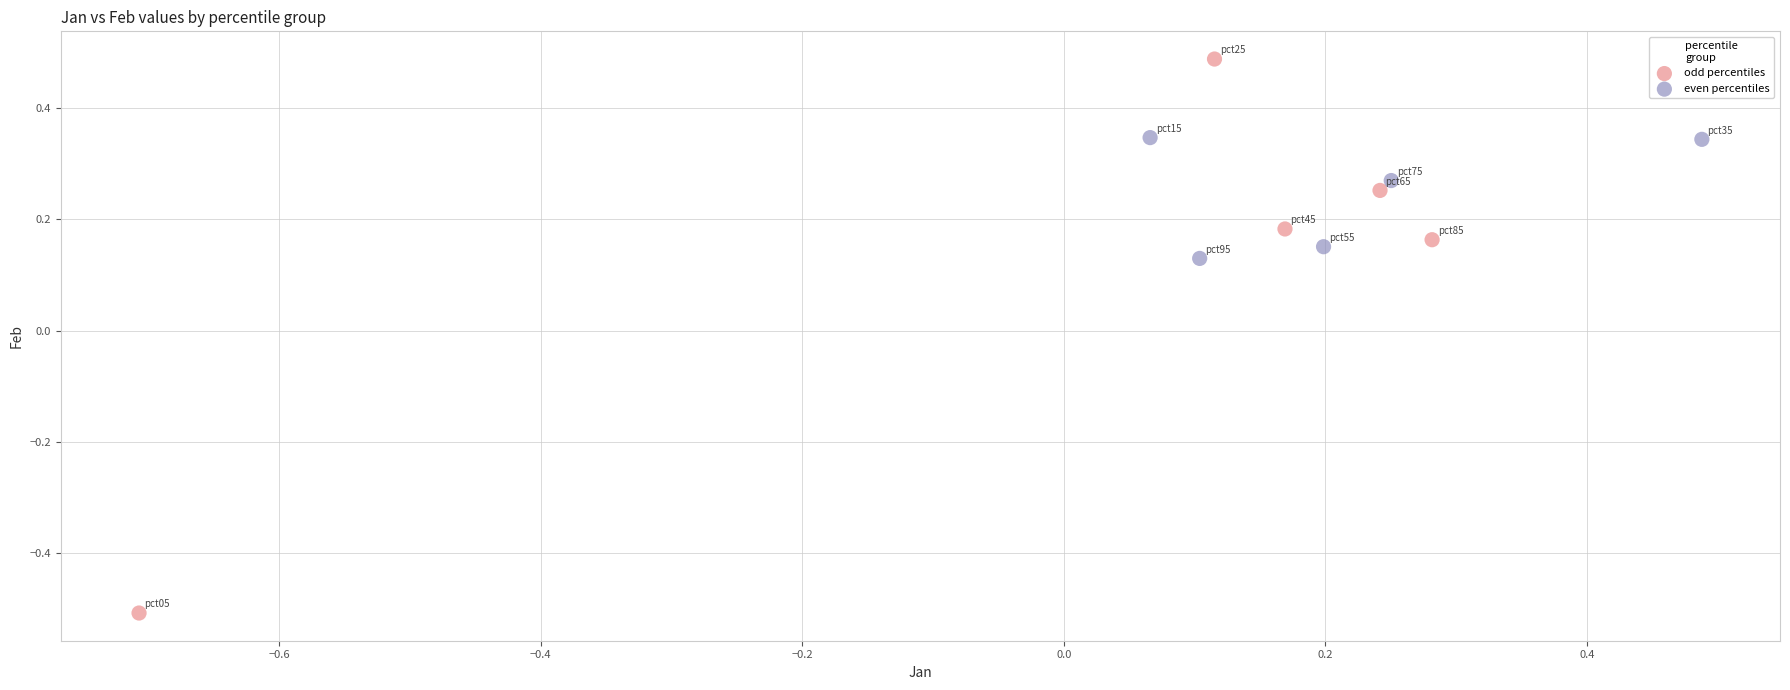

Which series has the largest Y range (max minus min)?

odd percentiles